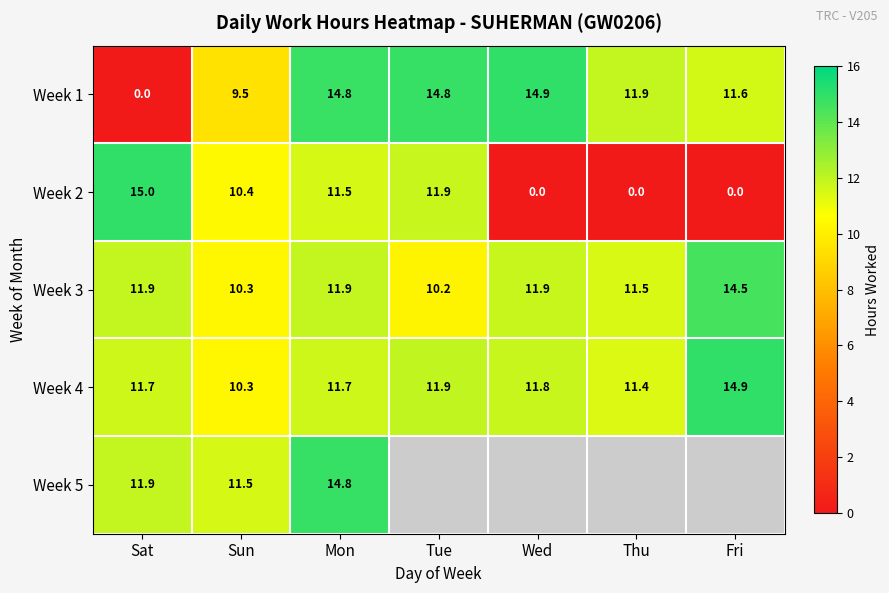

What is the sum of the Week 3 values at Fri and Wed?

26.4